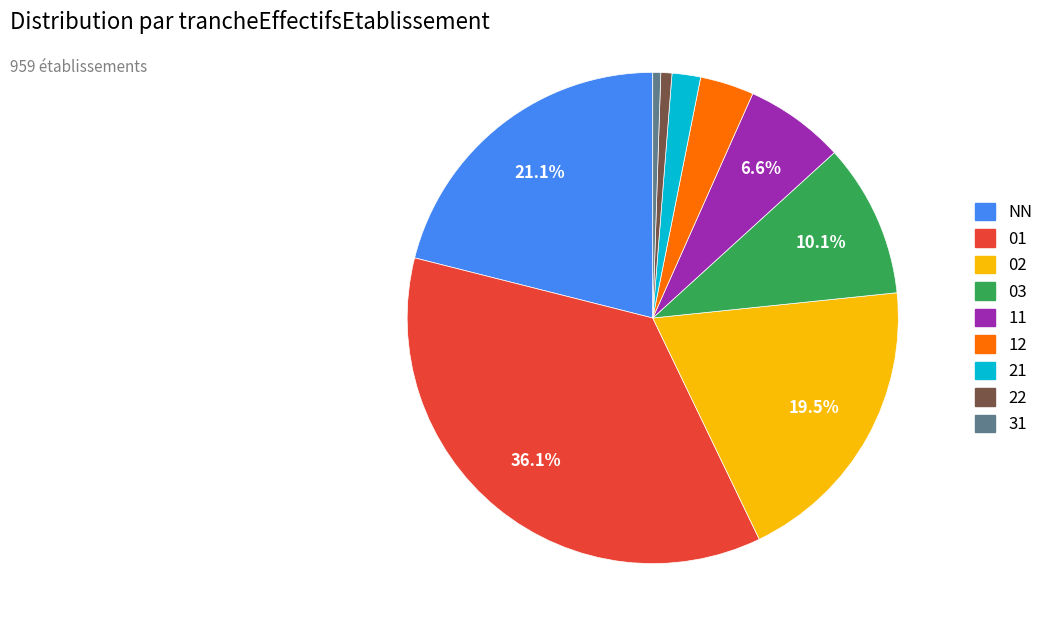

Is it true that NN is 31% of the pie?

False